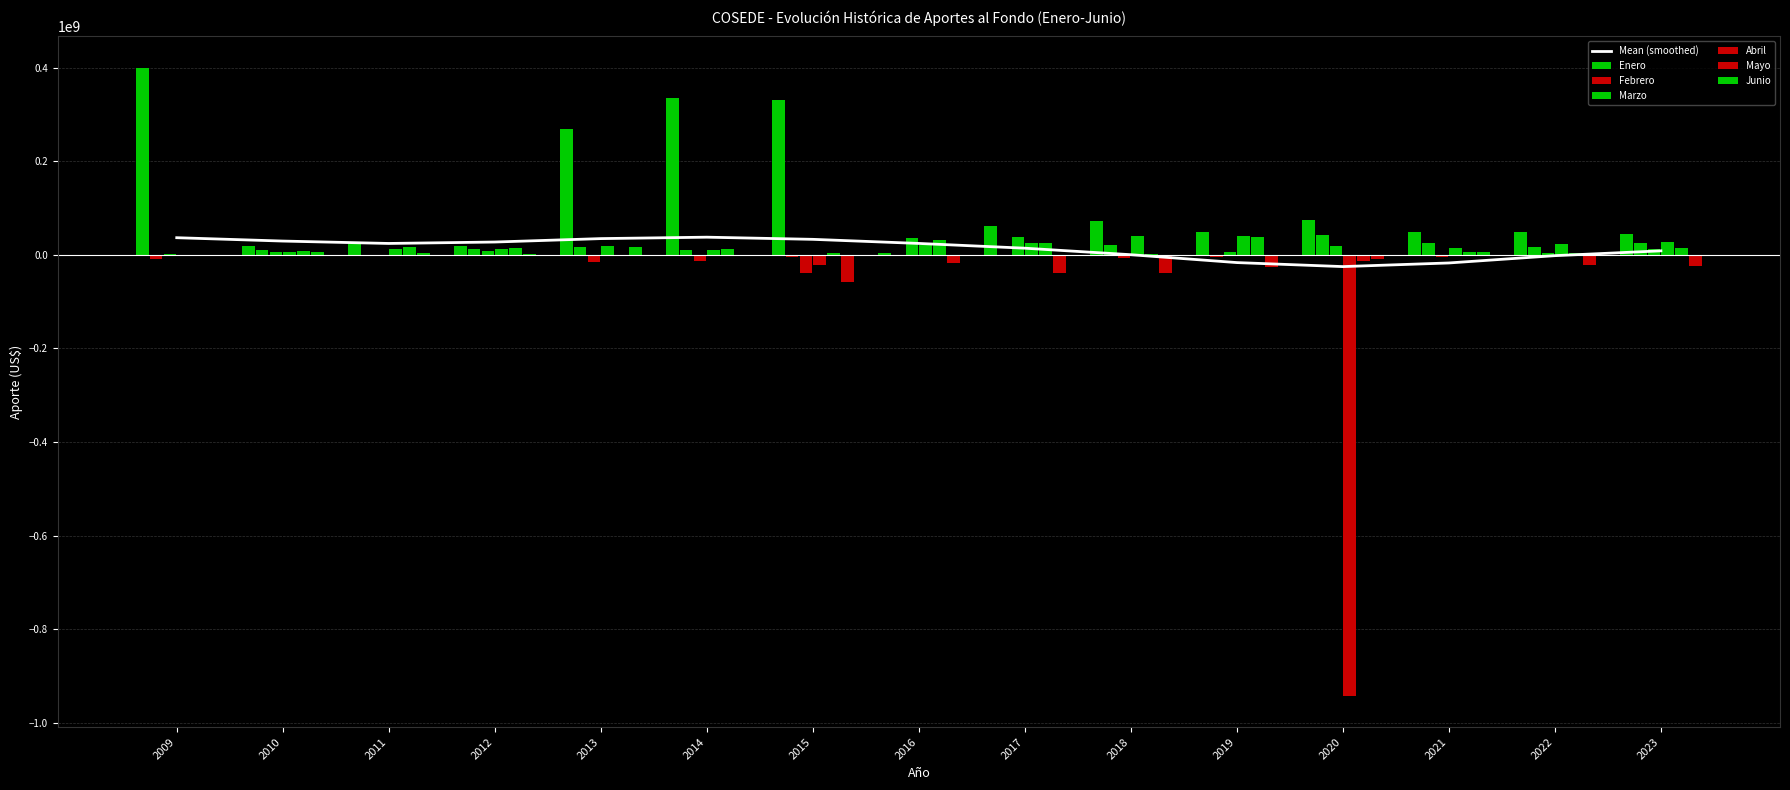

Which label corresponds to the largest value in the chart?

2014